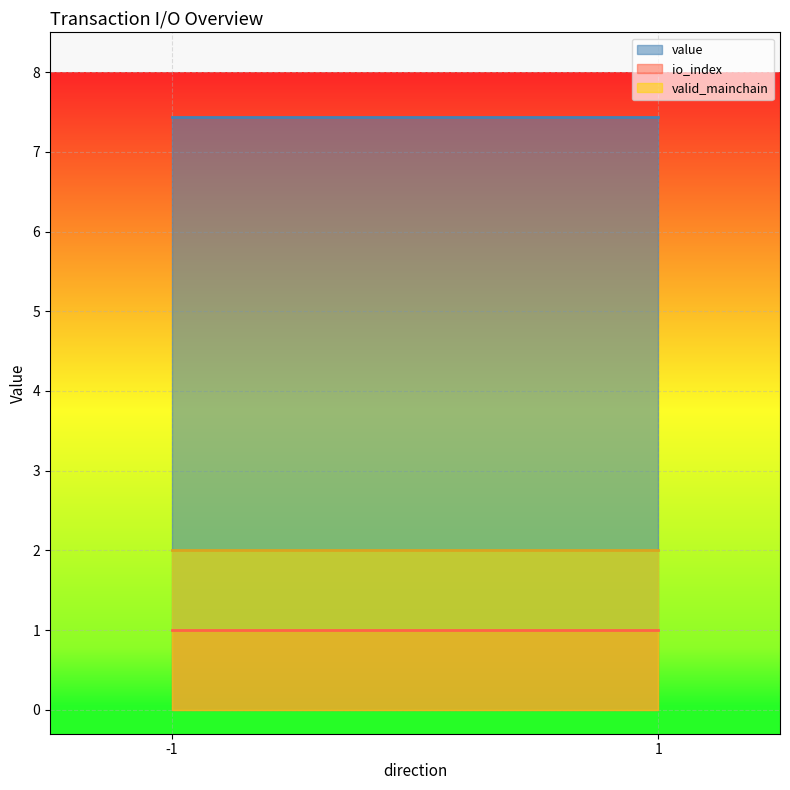

Is the value of value at 1_1 greater than the value of io_index at -1_1?

Yes